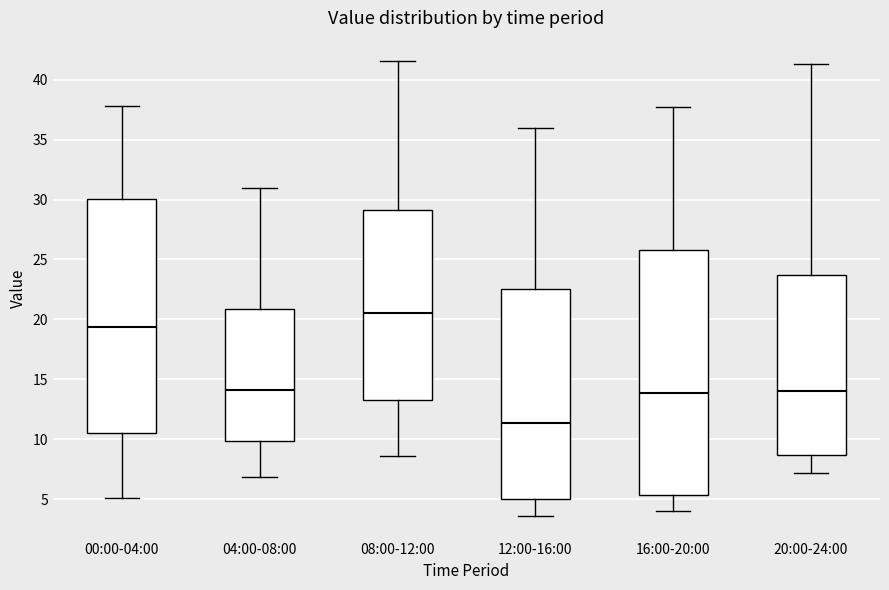

Which box has the lowest median line?

12:00-16:00